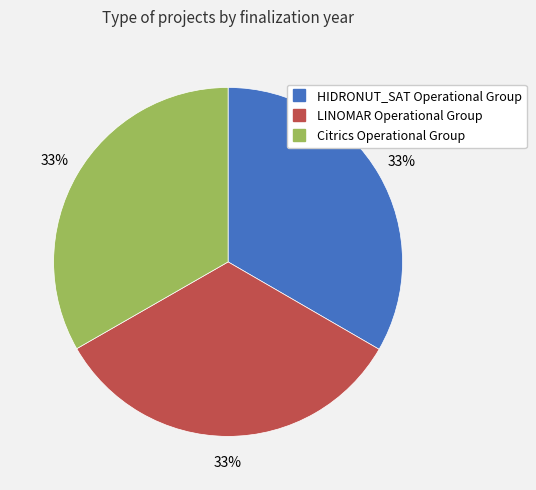

Is it true that LINOMAR Operational Group is 27% of the pie?

False